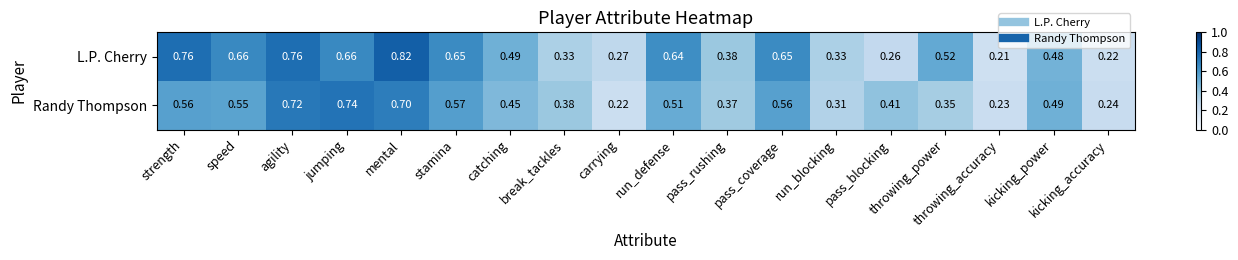

Between speed and stamina, which series saw the biggest shift?

Randy Thompson